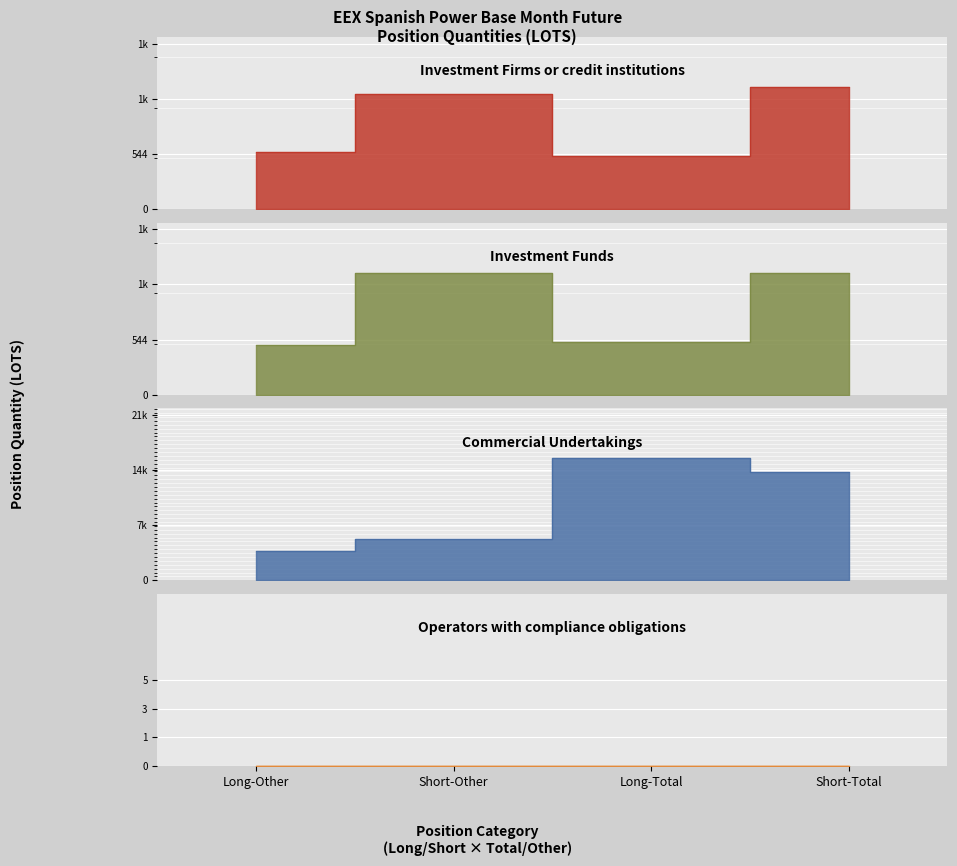

What is the difference between the Commercial Undertakings values at Long-Other and Short-Total?

10265.2